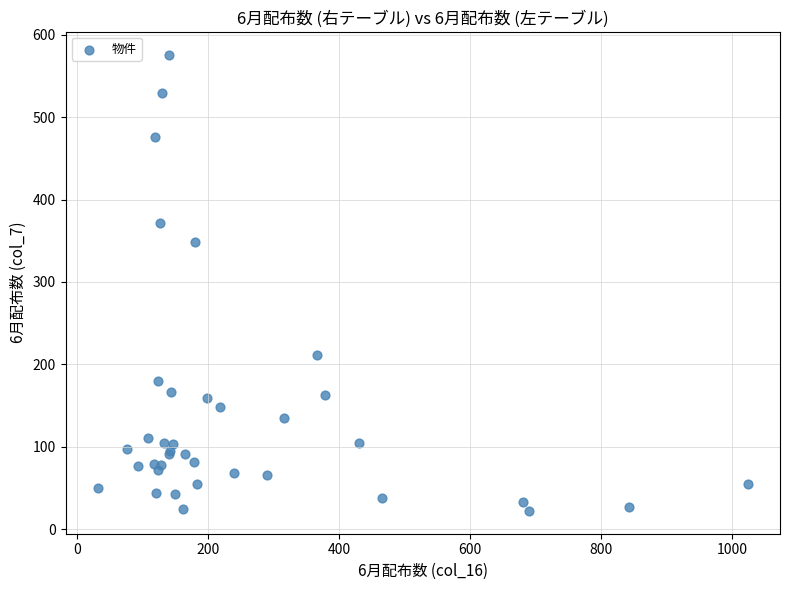

What Y value in the scatter plot is closest to 299?

348